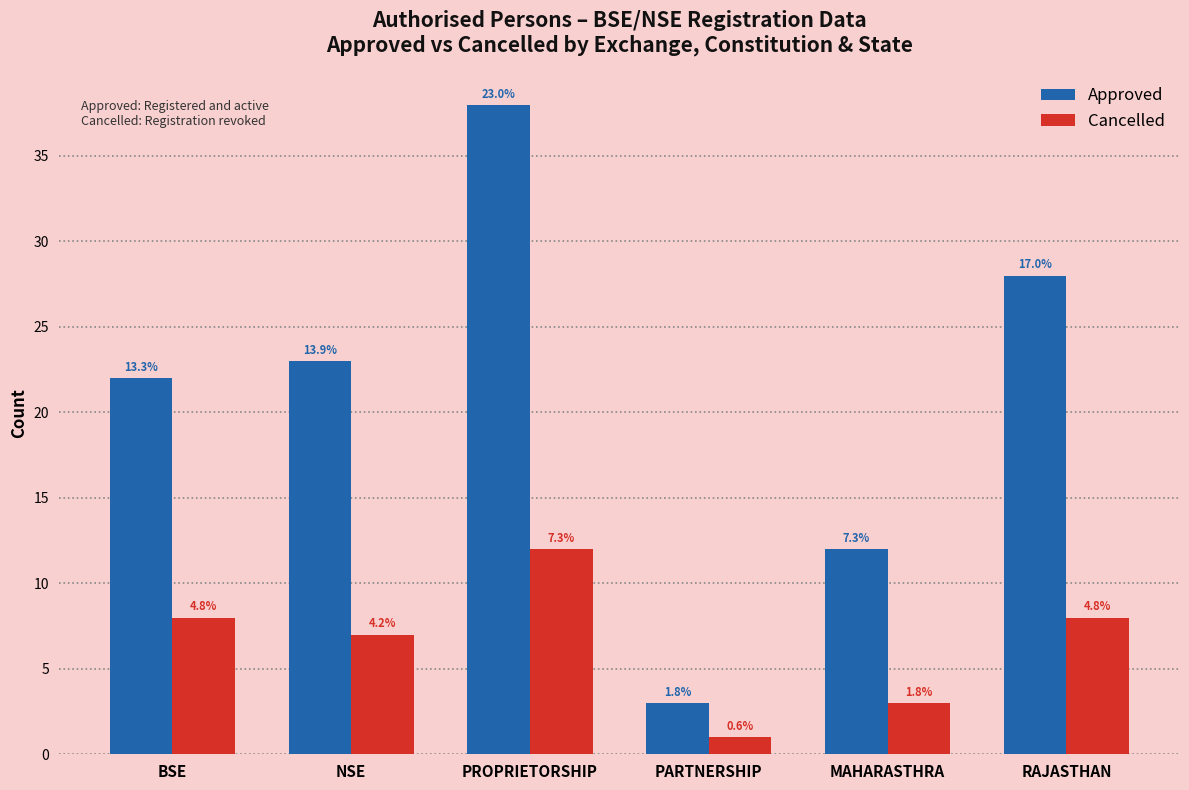

What are all the series names shown in the legend?

Approved, Cancelled